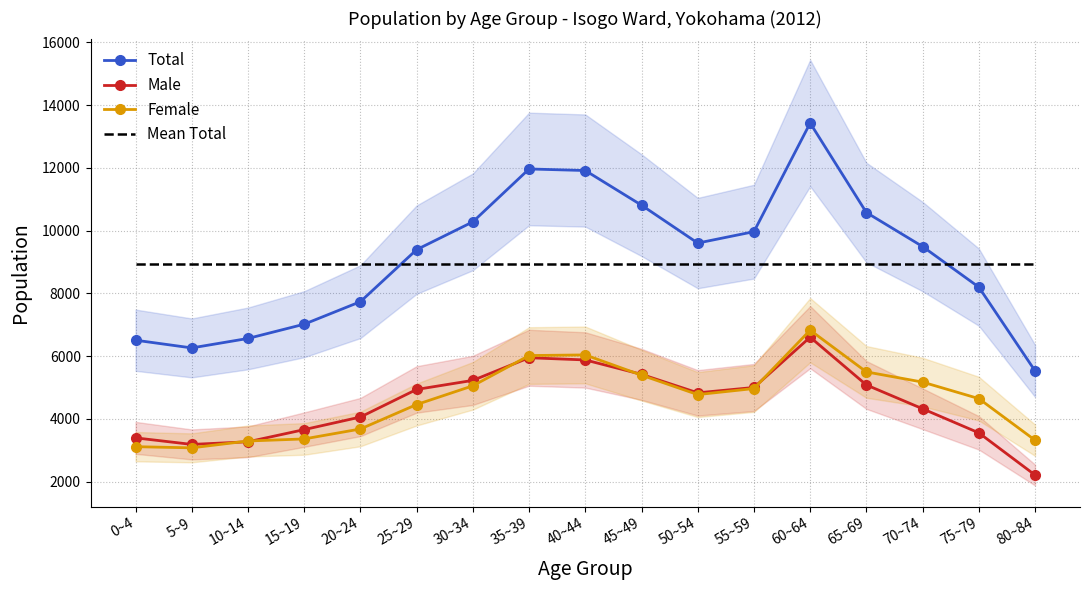

After their last crossing, which series has the higher values: Mean Total or Total?

Mean Total